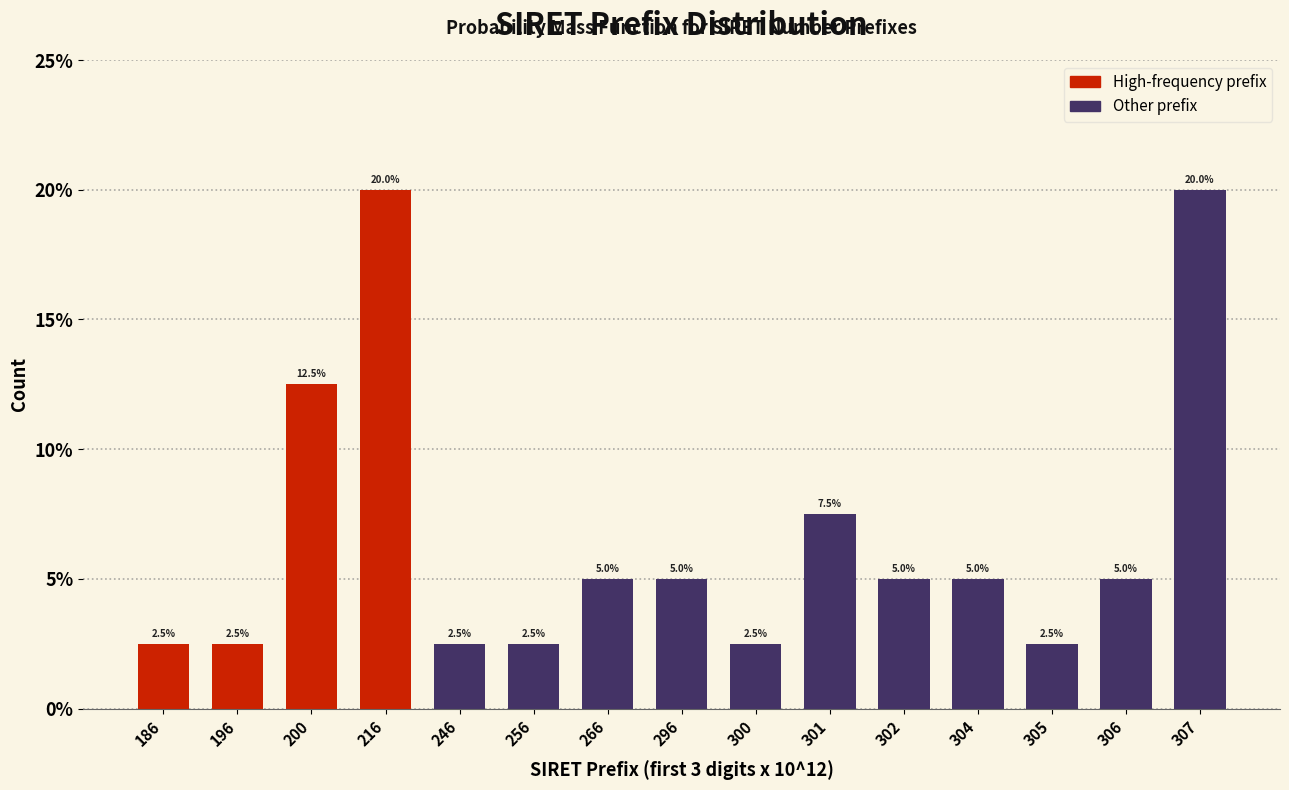

Reading right to left, transcribe all the data shown in this chart.

307=20.0	306=5.0	305=2.5	304=5.0	302=5.0	301=7.5	300=2.5	296=5.0	266=5.0	256=2.5	246=2.5	216=20.0	200=12.5	196=2.5	186=2.5